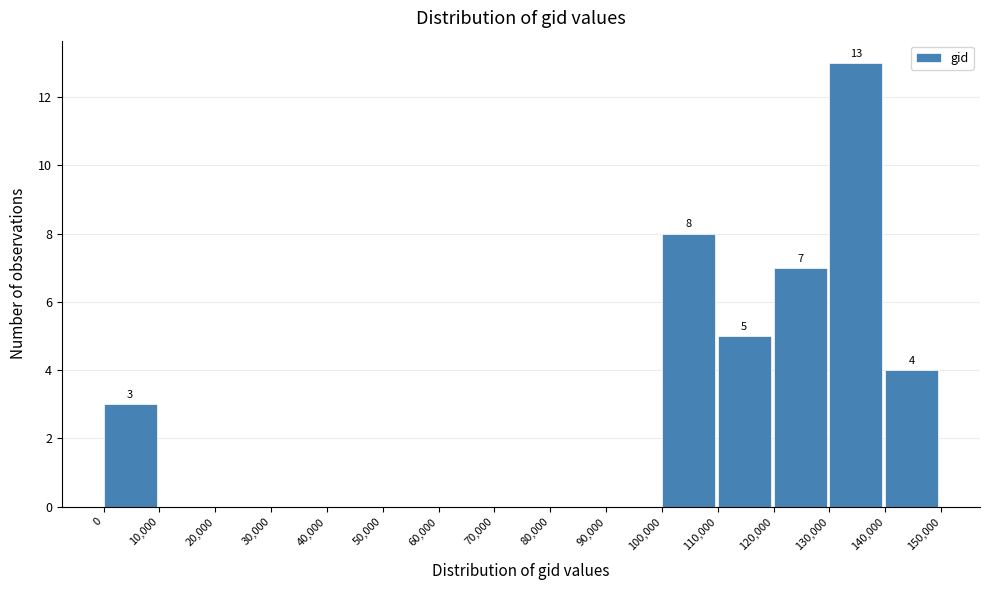

Which range on the x-axis has the tallest bar?

130,000 to 140,000